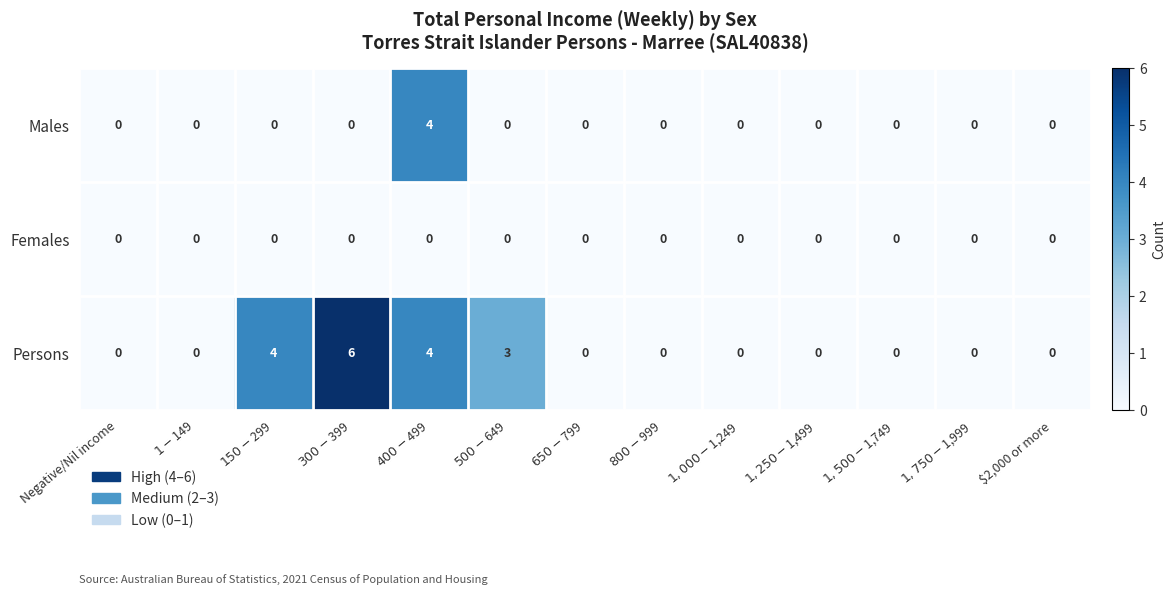

Is it true that Persons equals 3 at Negative/Nil income?

False